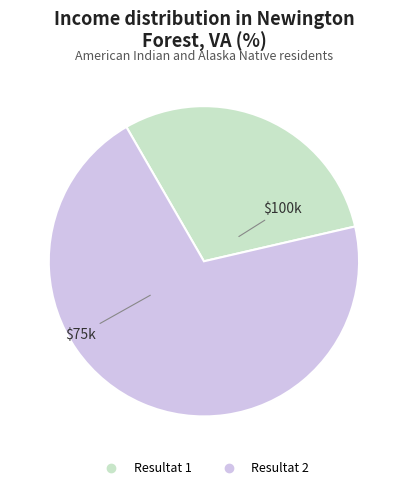

Which category has the smallest portion of the pie?

Resultat 1